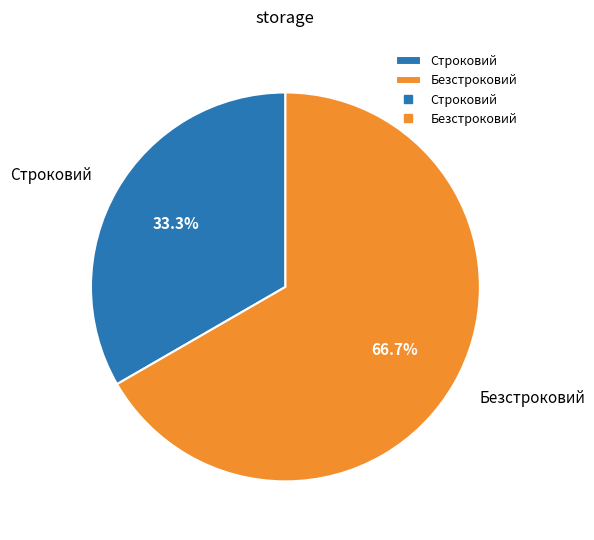

Count the number of slices in the pie.

2